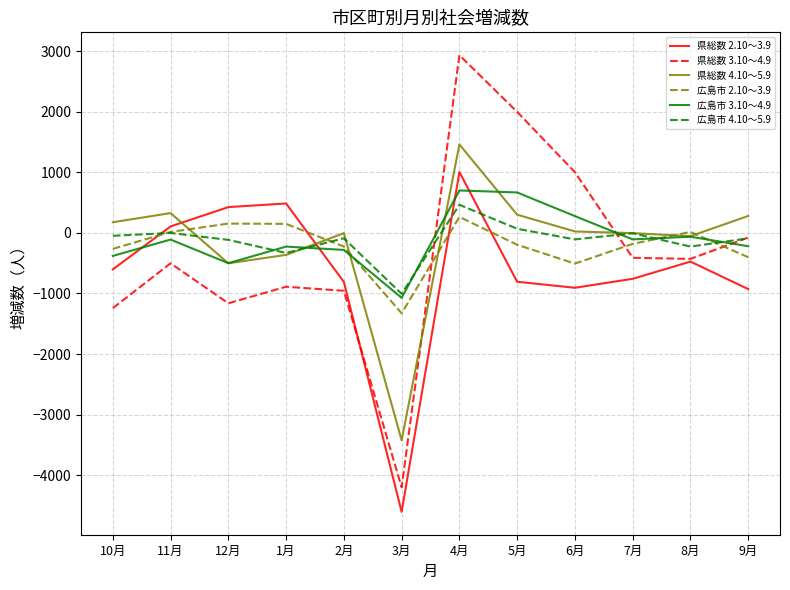

Read the 広島市 3.10～4.9 value at 12月.

-500